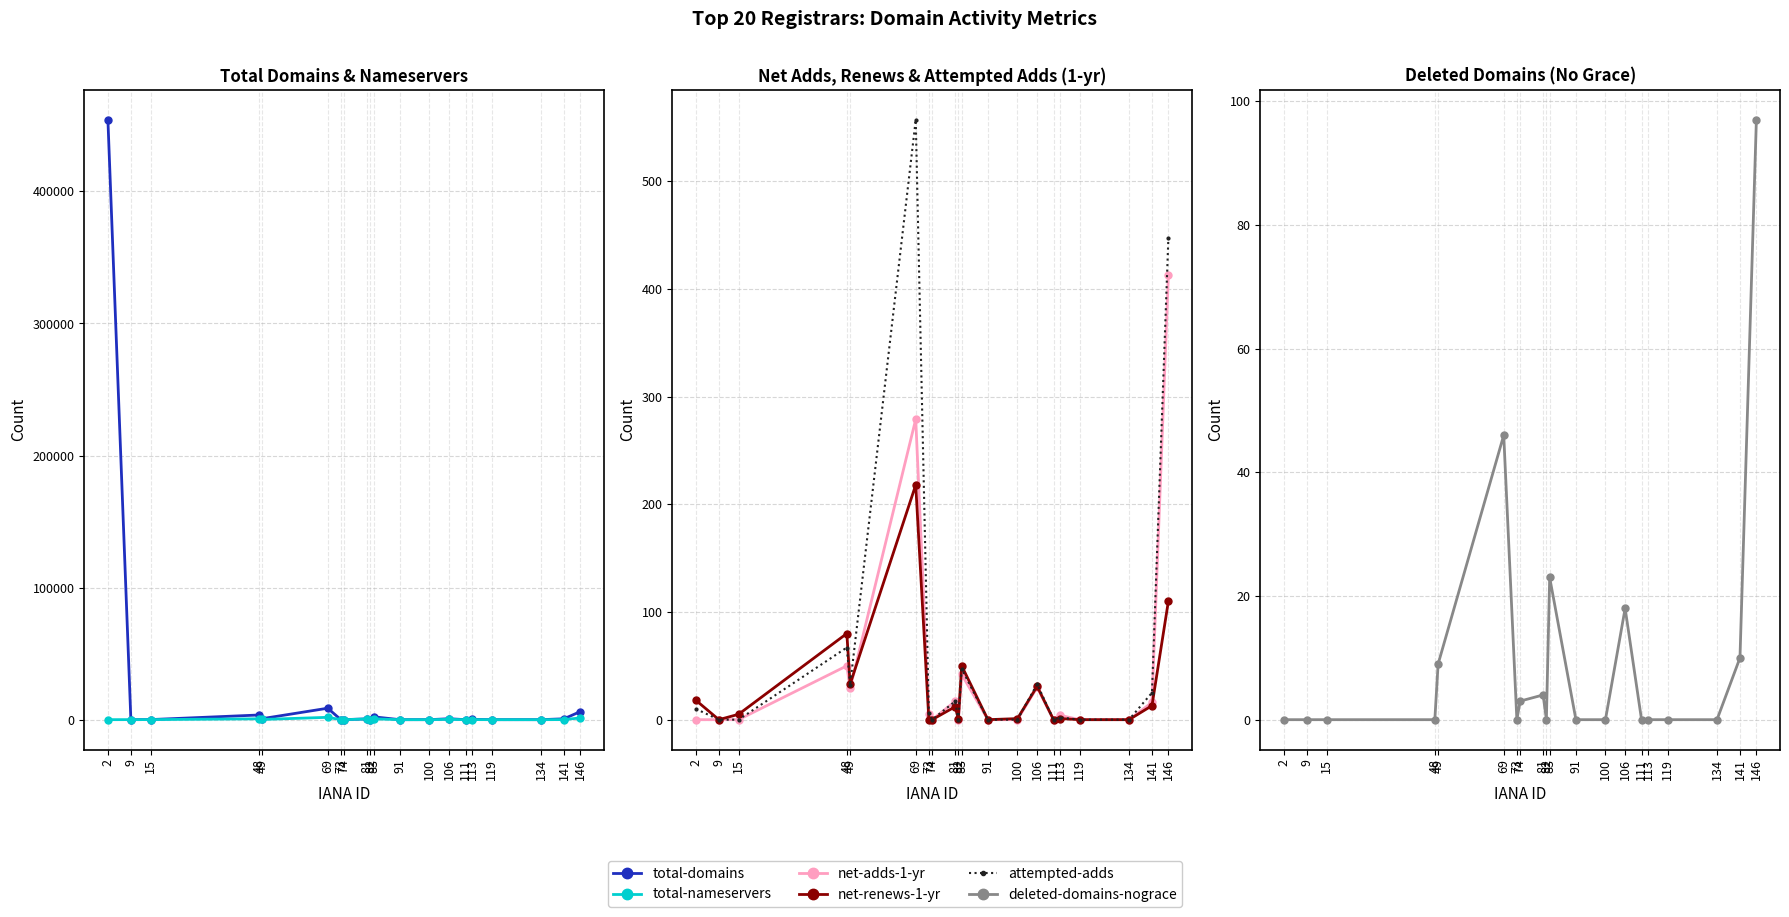

At how many categories does at least one series exceed 344061?

1